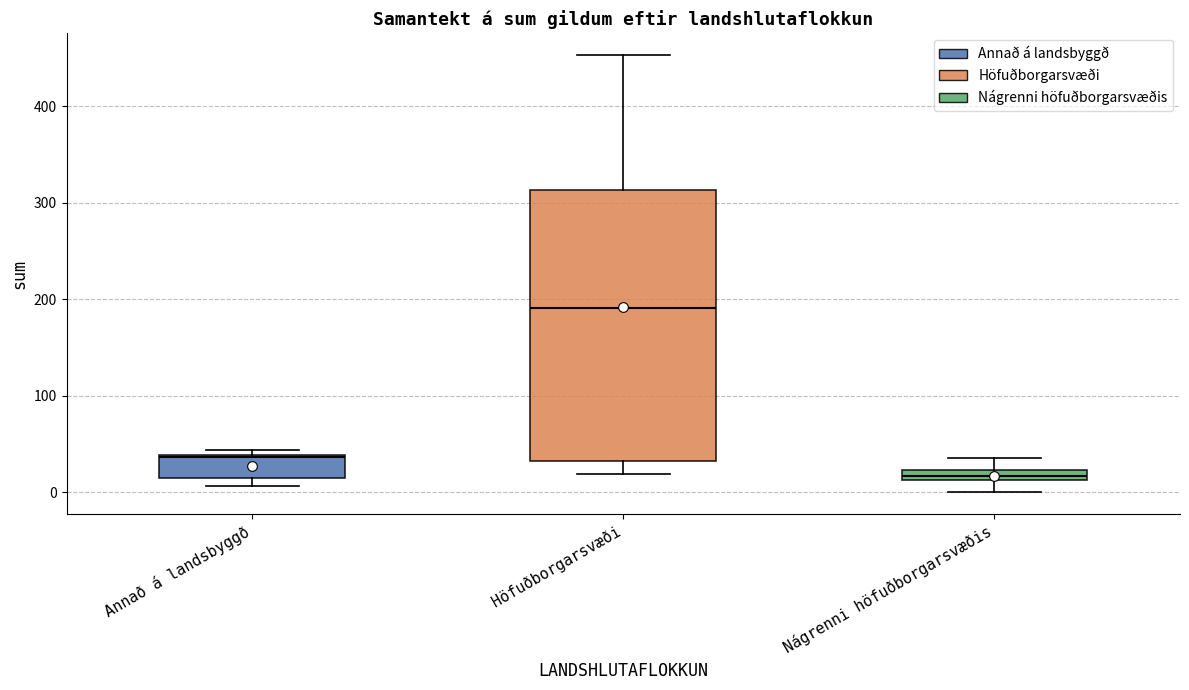

Where does the upper whisker of the box for Nágrenni höfuðborgarsvæðis end on the y-axis? The values are not printed on the chart, so give them approximately, as read against the axis.

40